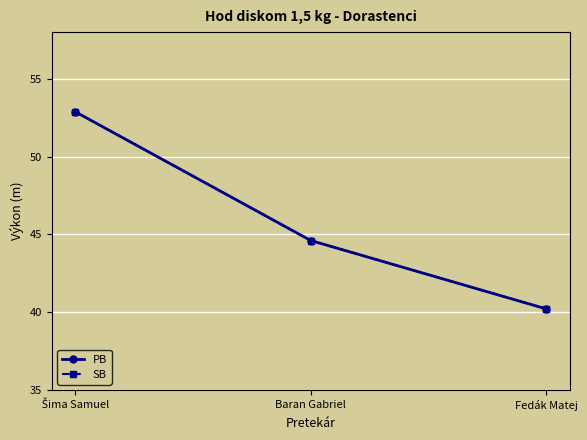

What is the difference between the PB values at Baran Gabriel and Šima Samuel?

8.3